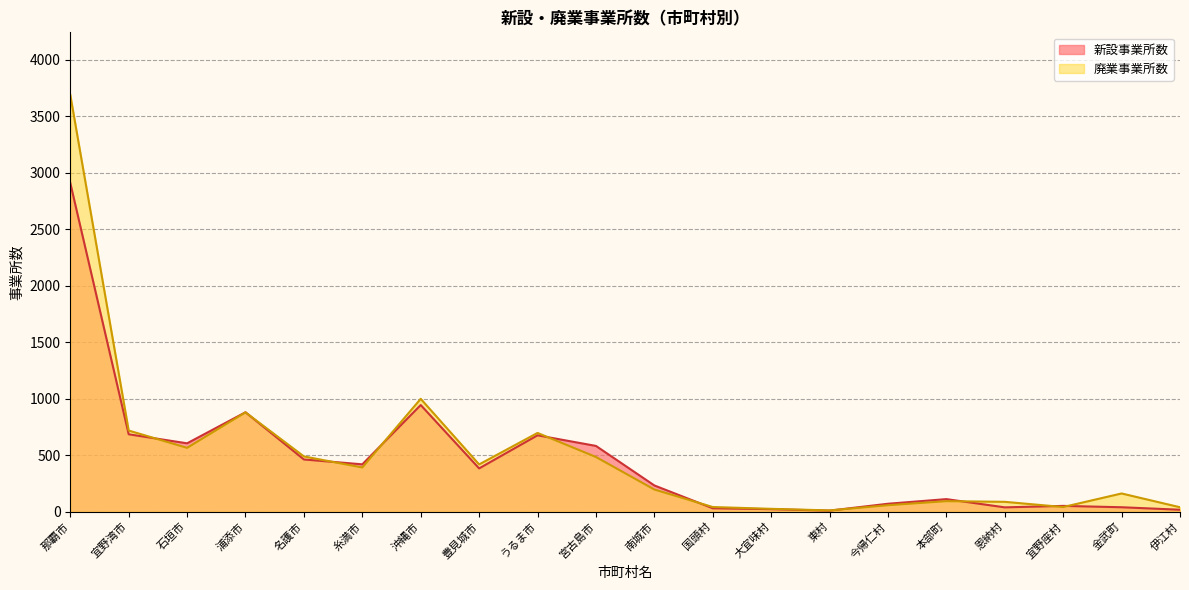

Which label corresponds to the largest value in the chart?

那覇市